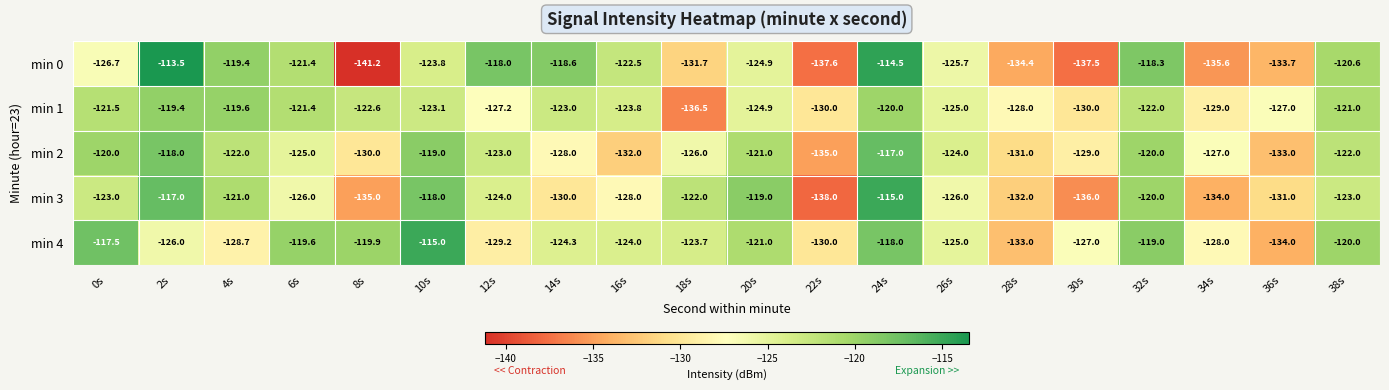

Which label corresponds to the smallest value in the chart?

8s